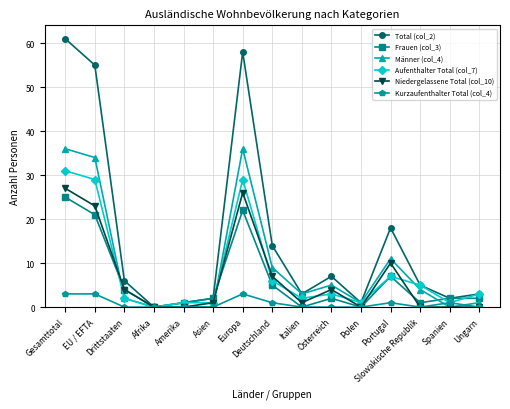

How many categories are shown in the chart?

15